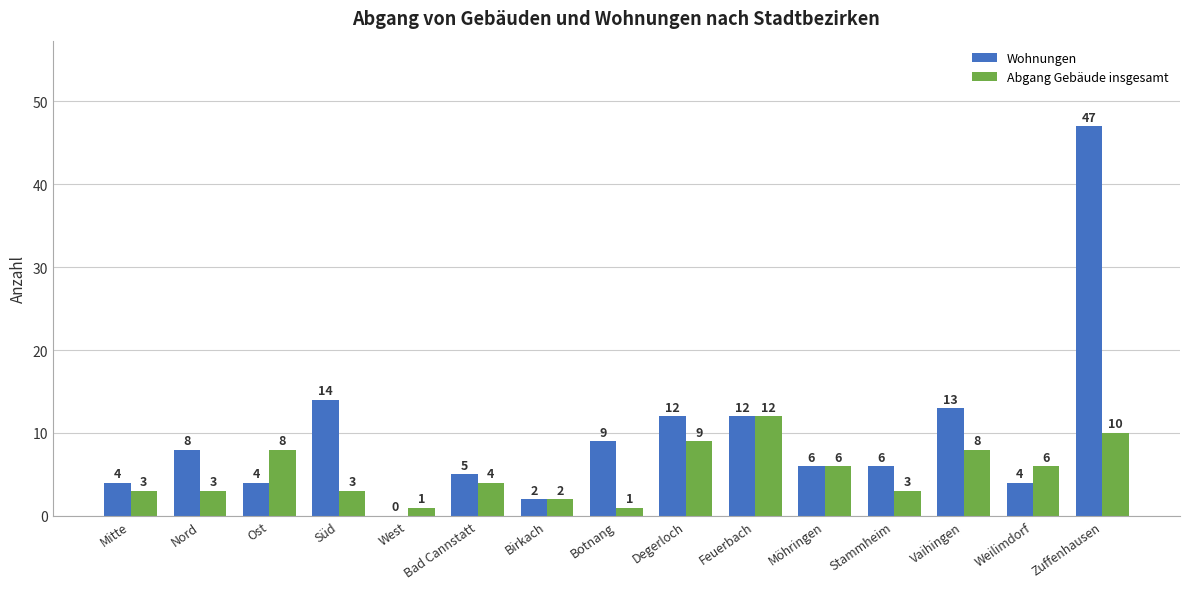

The Wohnungen series shows 6 at Stammheim. True or false?

True